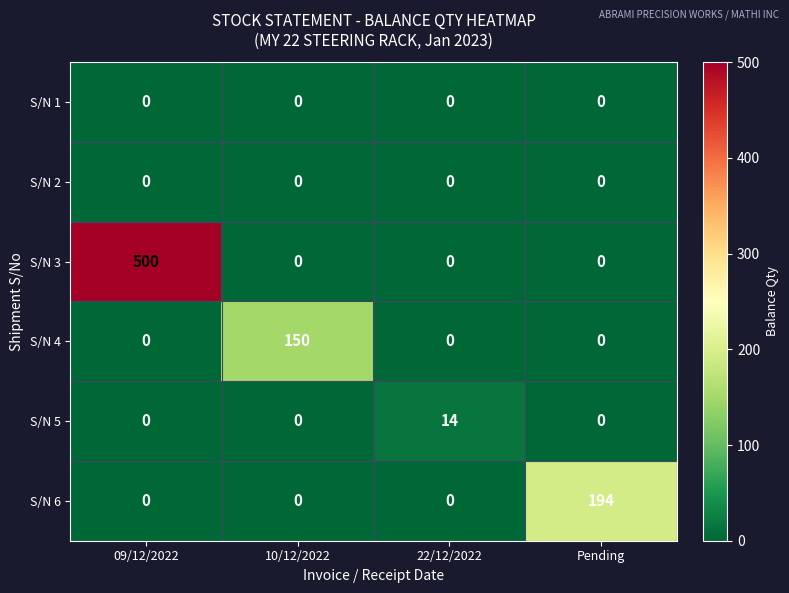

What is the greatest value displayed?

500